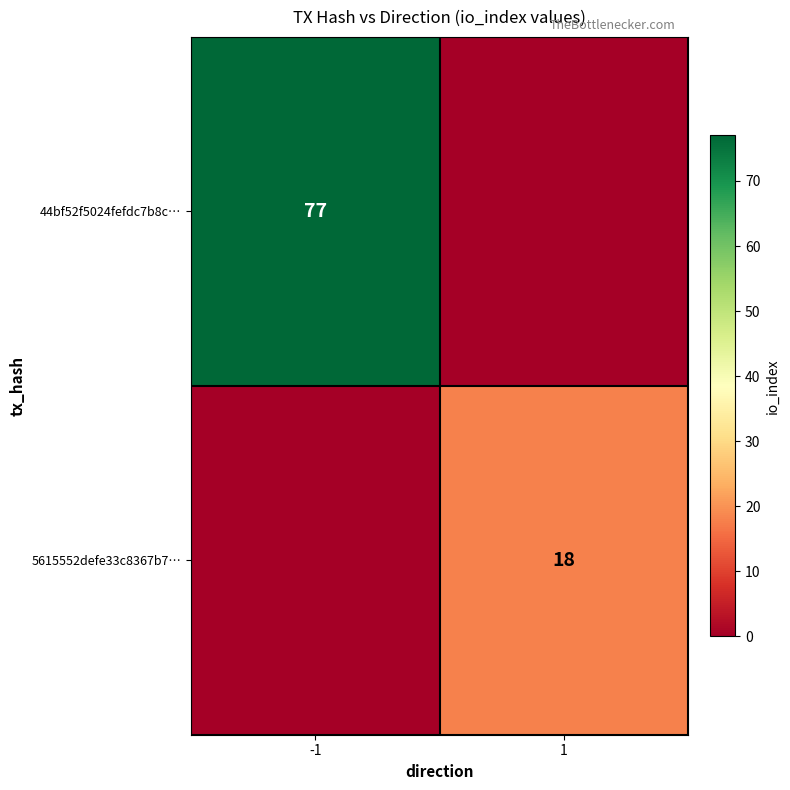

Is it true that 44bf52f5024fefdc7b8c… equals 77 at -1?

True